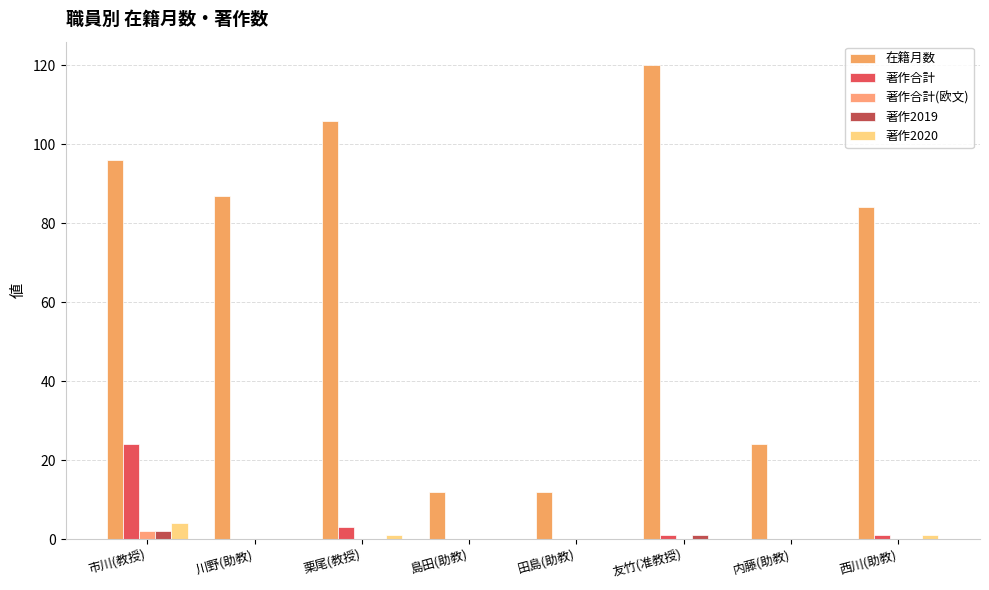

Reading right to left, transcribe all the data shown in this chart.

在籍月数: 西川(助教)=84	内藤(助教)=24	友竹(准教授)=120	田島(助教)=12	島田(助教)=12	栗尾(教授)=106	川野(助教)=87	市川(教授)=96
著作合計: 西川(助教)=1	内藤(助教)=0	友竹(准教授)=1	田島(助教)=0	島田(助教)=0	栗尾(教授)=3	川野(助教)=0	市川(教授)=24
著作合計(欧文): 西川(助教)=0	内藤(助教)=0	友竹(准教授)=0	田島(助教)=0	島田(助教)=0	栗尾(教授)=0	川野(助教)=0	市川(教授)=2
著作2019: 西川(助教)=0	内藤(助教)=0	友竹(准教授)=1	田島(助教)=0	島田(助教)=0	栗尾(教授)=0	川野(助教)=0	市川(教授)=2
著作2020: 西川(助教)=1	内藤(助教)=0	友竹(准教授)=0	田島(助教)=0	島田(助教)=0	栗尾(教授)=1	川野(助教)=0	市川(教授)=4